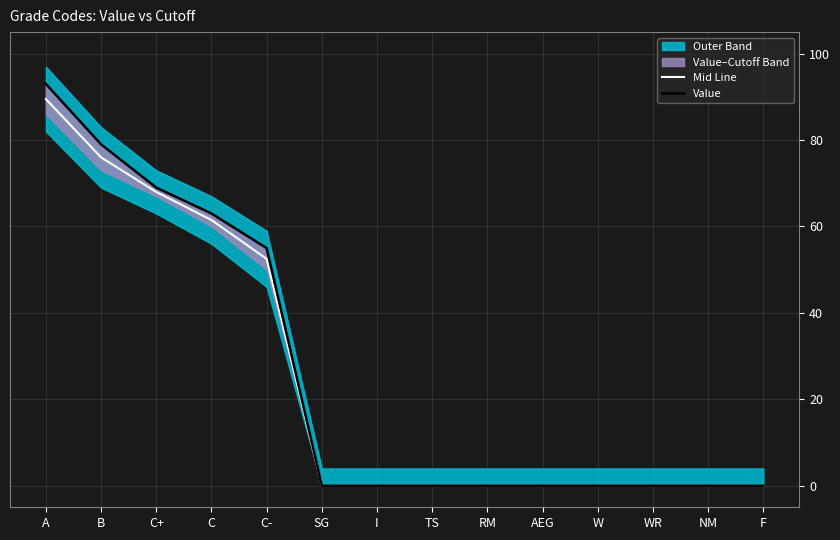

Reading left to right, extract all data points from this chart.

Mid Line: 89.5	76.0	68.0	61.5	52.5	0.0	0.0	0.0	0.0	0.0	0.0	0.0	0.0	0.0
Value: 93.0	79.0	69.0	63.0	55.0	0.0	0.0	0.0	0.0	0.0	0.0	0.0	0.0	0.0